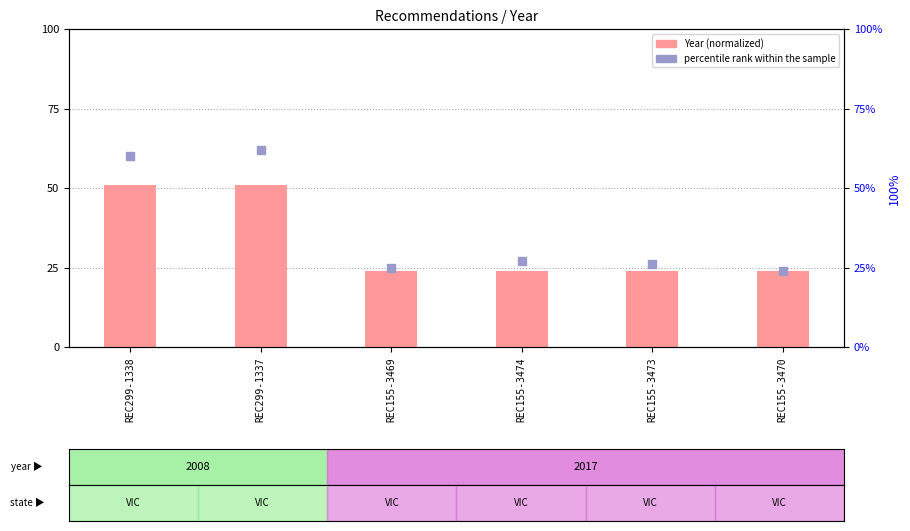

What is the ratio of the value at REC155-3473 to the value at REC299-1338?

0.4